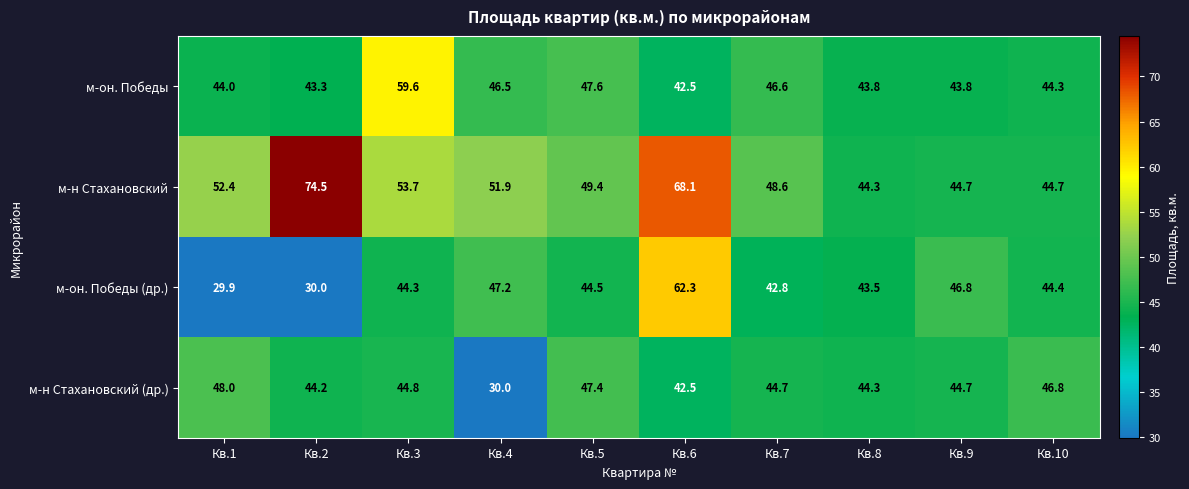

Which category has the highest value across all series?

Кв.2